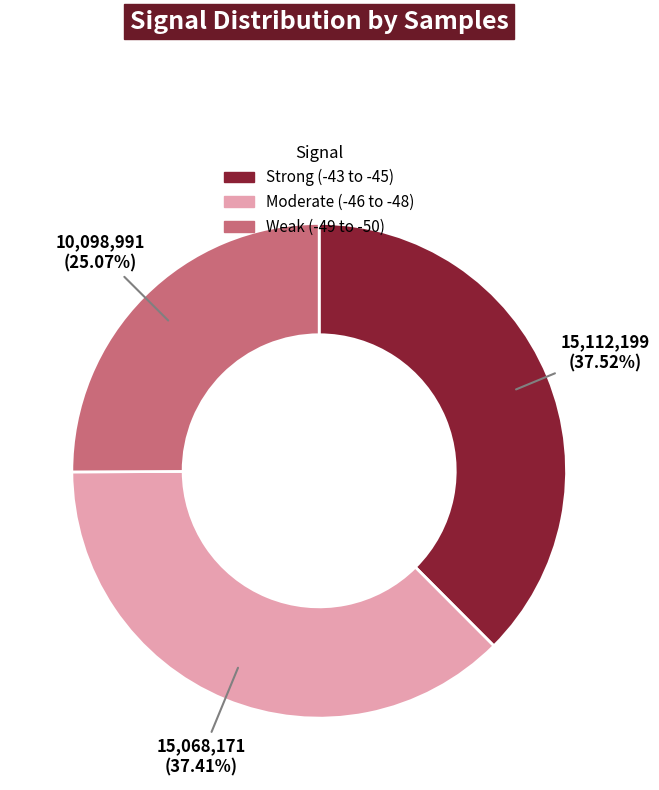

Does any single category account for the majority?

No